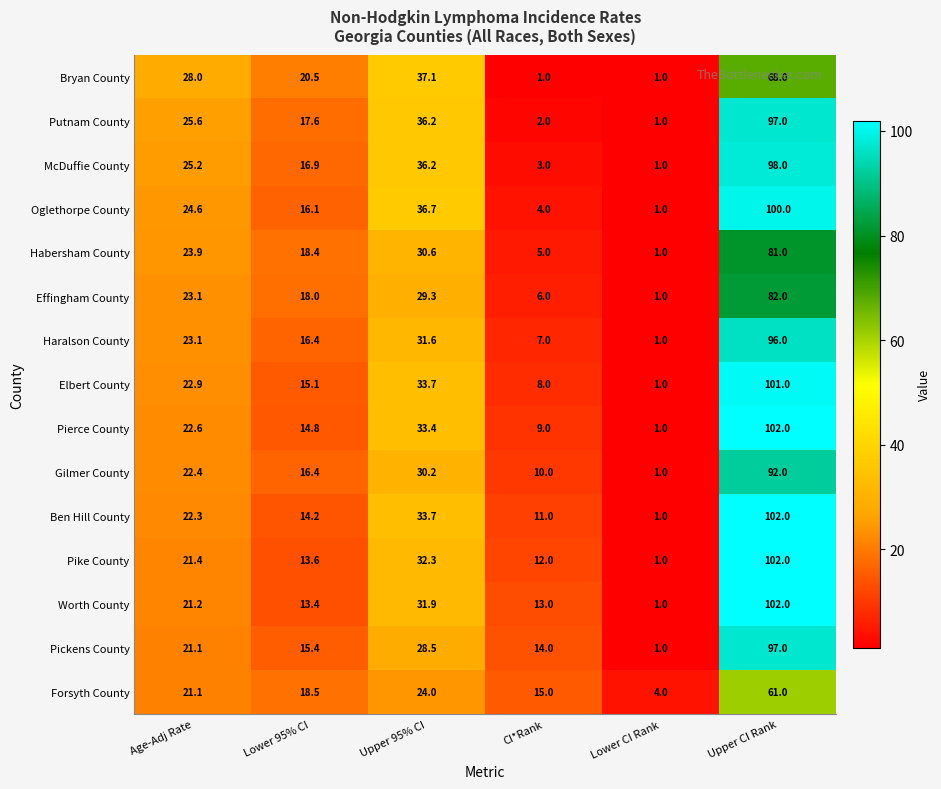

At which category does the chart reach its peak across all series?

Upper CI Rank